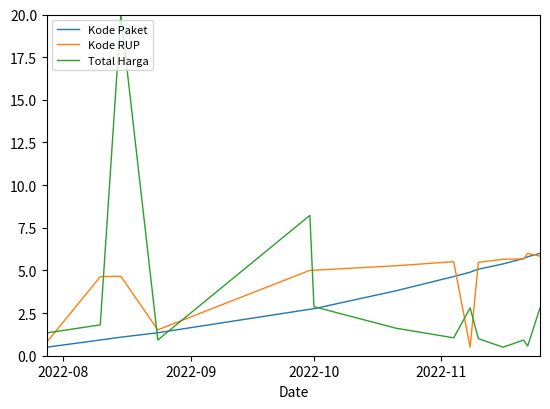

Which series has the largest range (max minus min)?

Total Harga